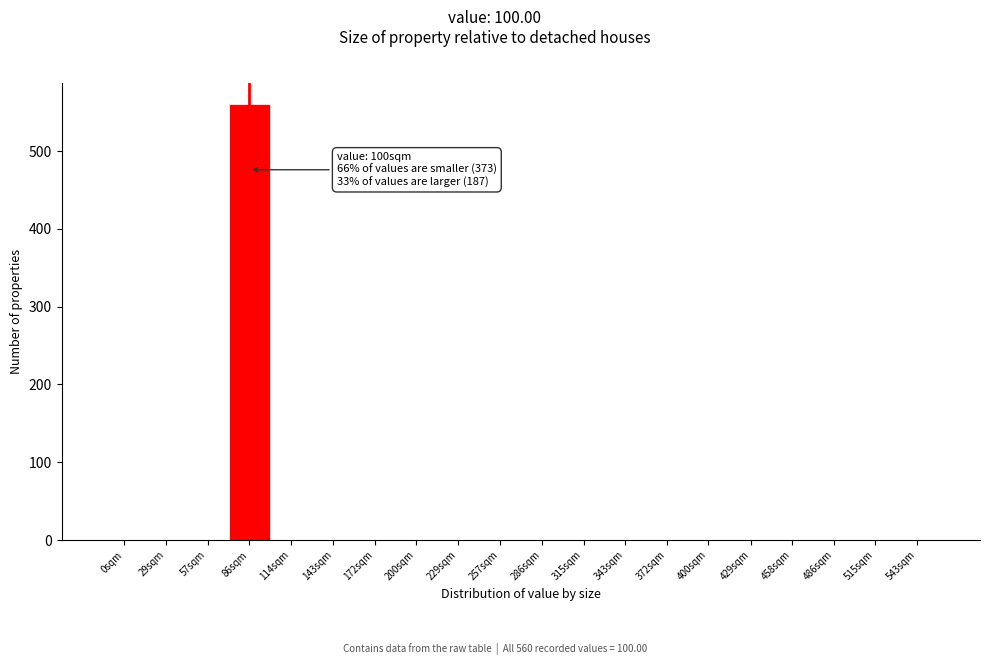

True or false: the data shows 560 at 86sqm.

True